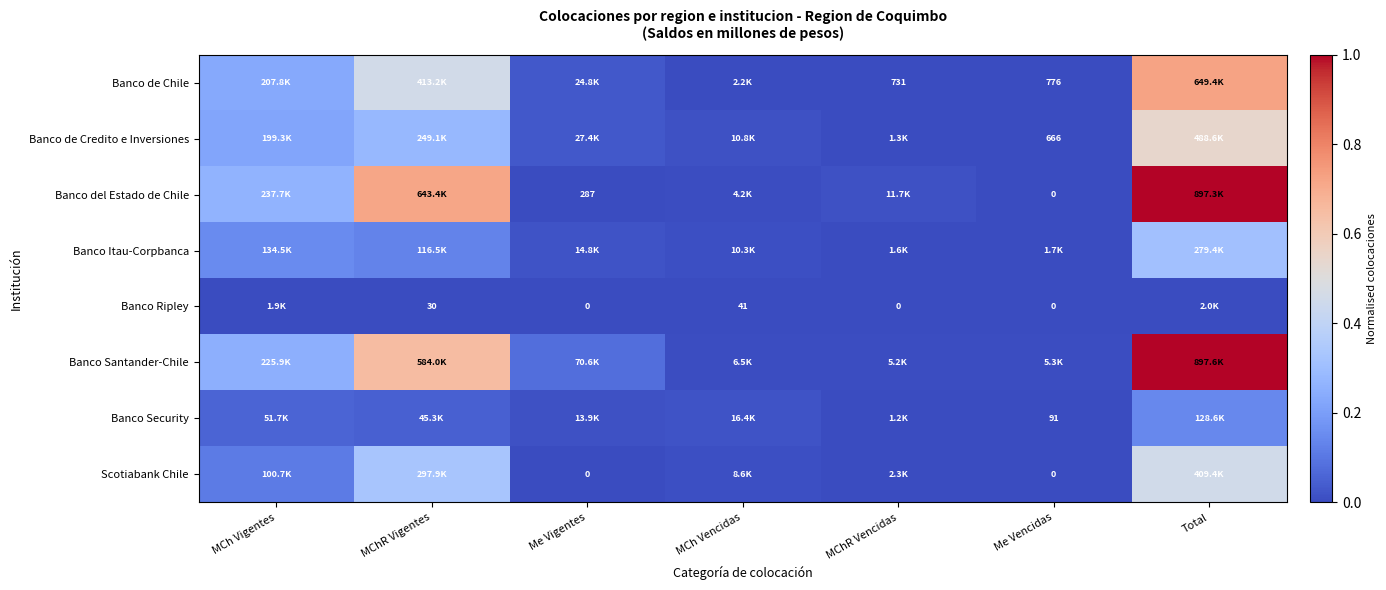

Which series changed the most between MChR Vigentes and Me Vencidas?

Banco del Estado de Chile